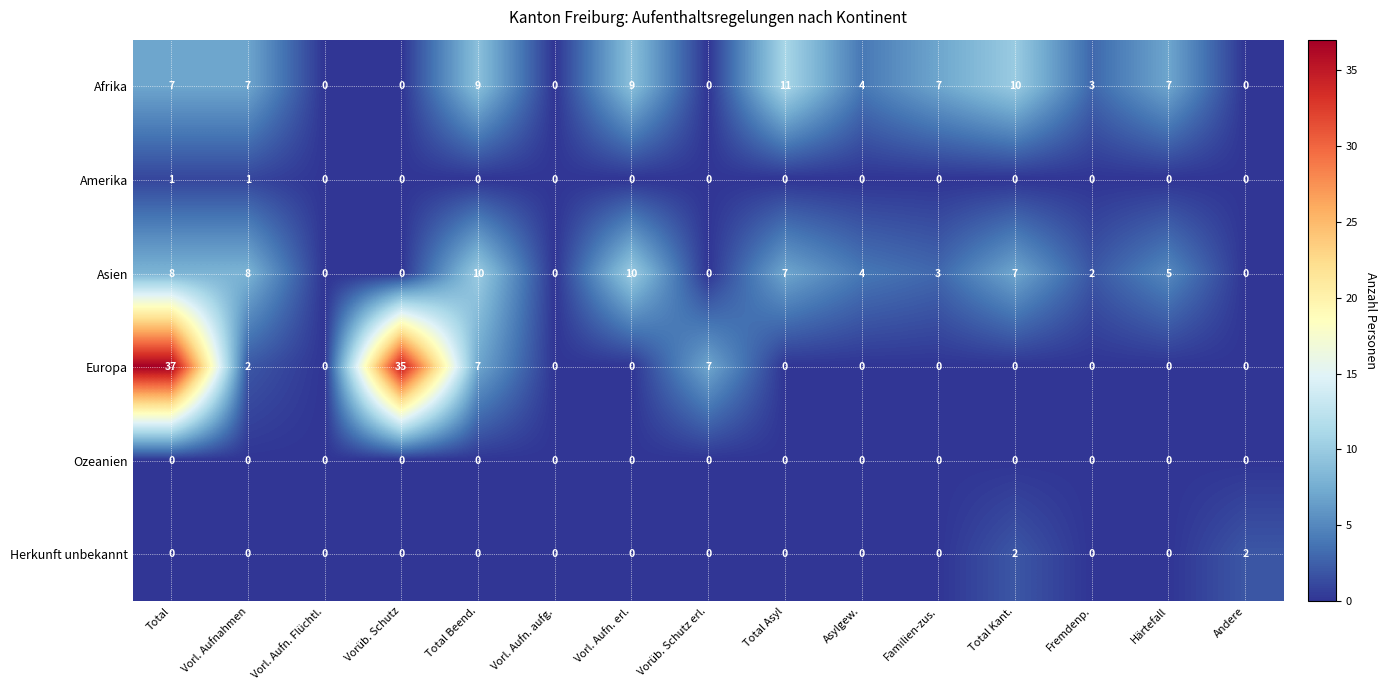

At which label does Asien first exceed 4?

Total